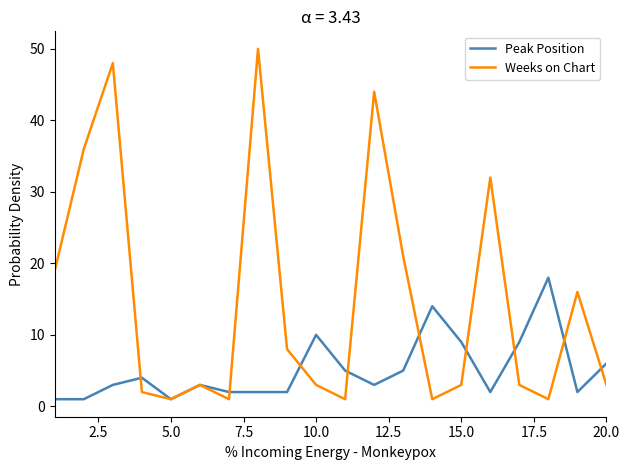

Rank the series by their maximum value, from lowest to highest.

Peak Position, Weeks on Chart